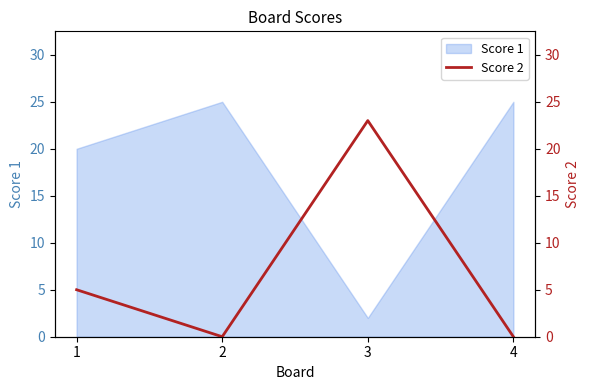

The value of Score 1 at 1 is 35. True or false?

False